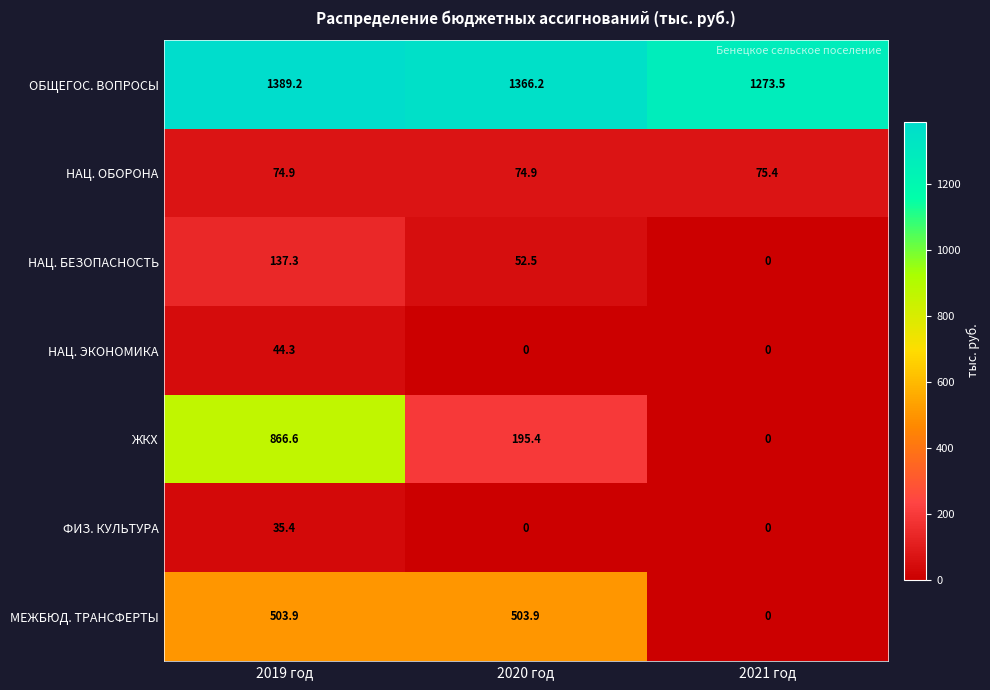

What is the spread (max minus min) of values at 2021 год?

1273.5